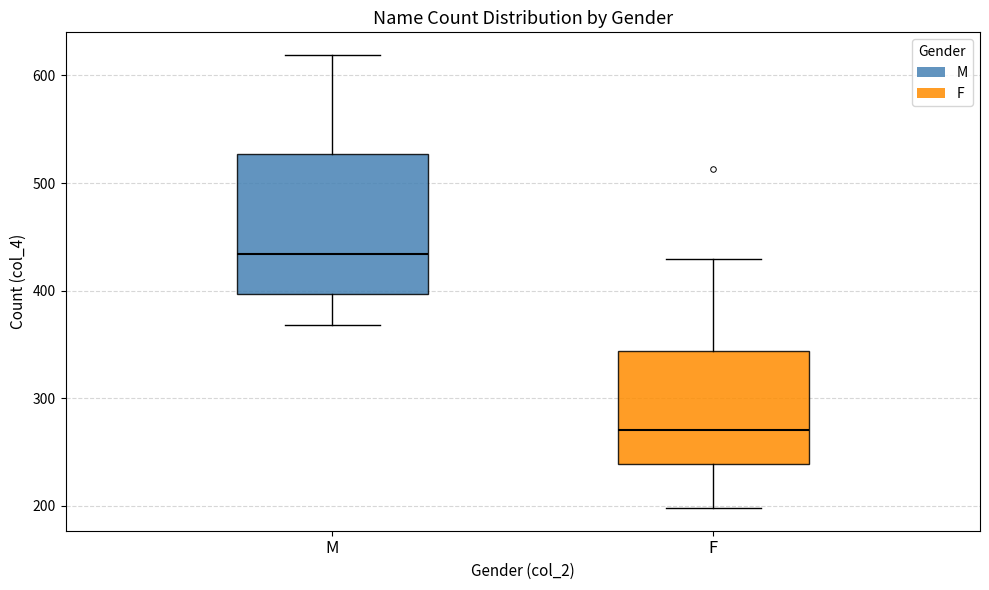

Reading left to right, transcribe this box plot: for each box, give where its median line is, the range the box spans, and where its two whiskers end, as read against the y-axis. The values are not printed on the chart, so give them approximately, as read against the axis.

M: median 430, box 400 to 530, whiskers 370 to 620
F: median 270, box 240 to 340, whiskers 200 to 430